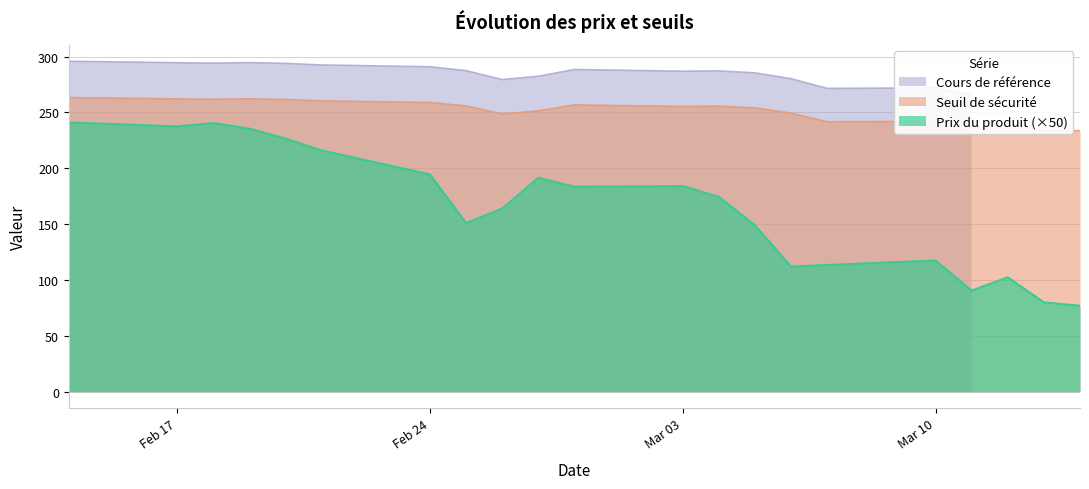

Is the value of Prix du produit at 2025-03-12 greater than the value of Seuil de sécurité at 2025-03-04?

No